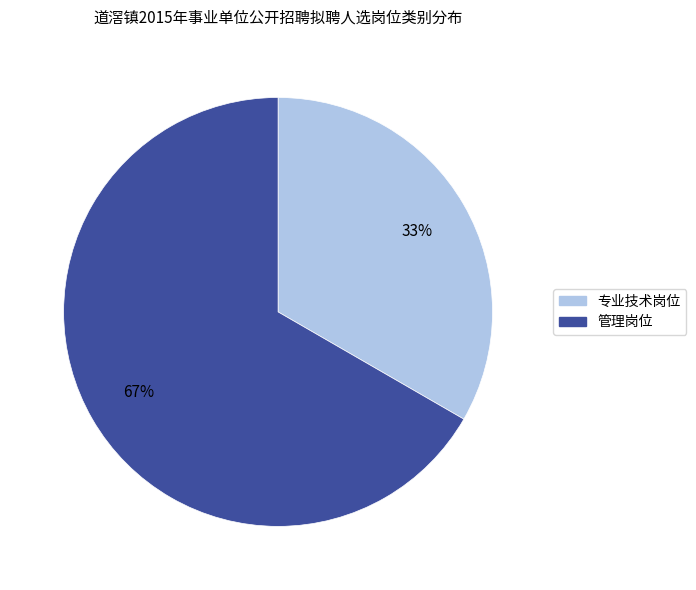

To the nearest percent, what is the combined percentage of 管理岗位 and 专业技术岗位?

100%